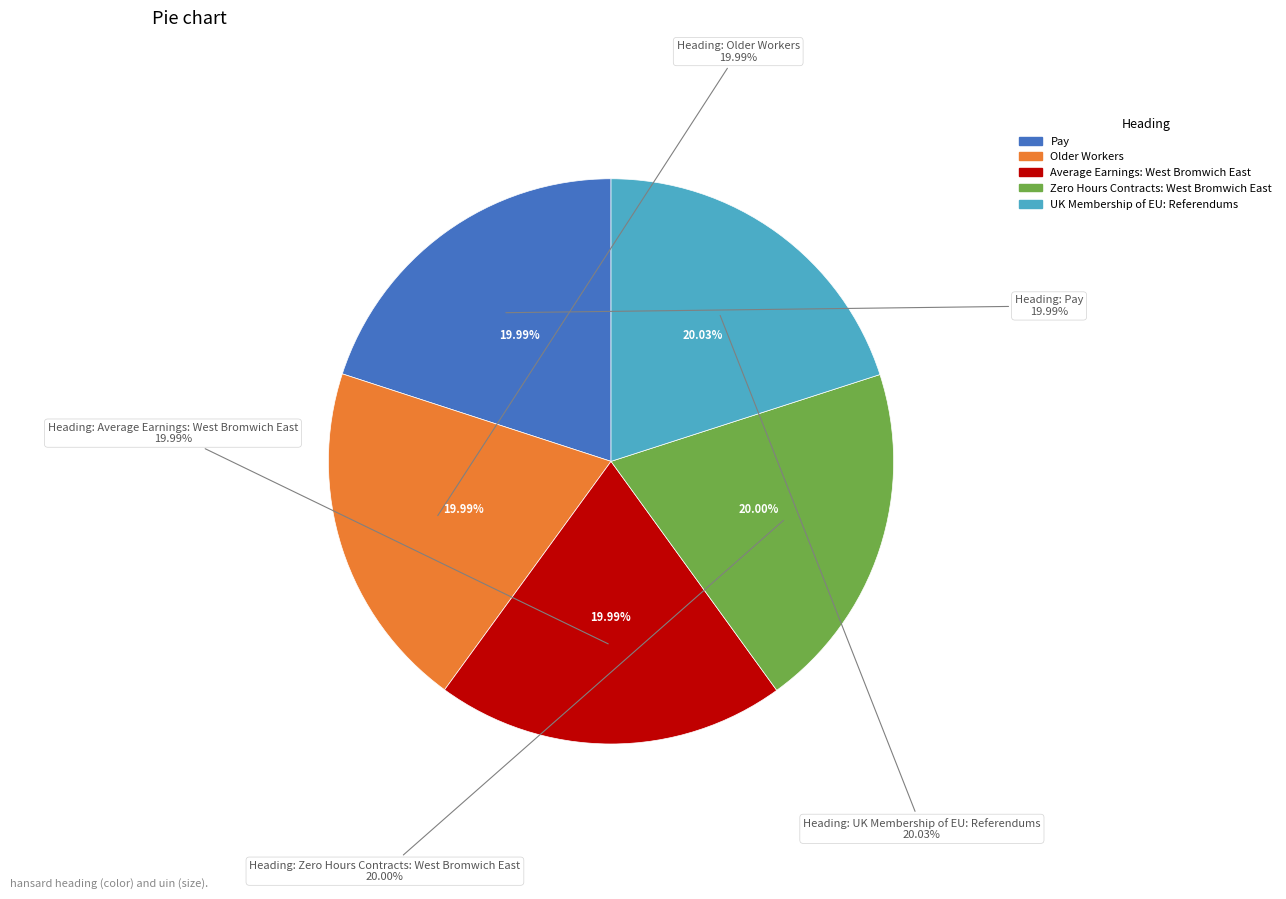

To the nearest percent, what is the combined percentage of Zero Hours Contracts: West Bromwich East and Pay?

40%